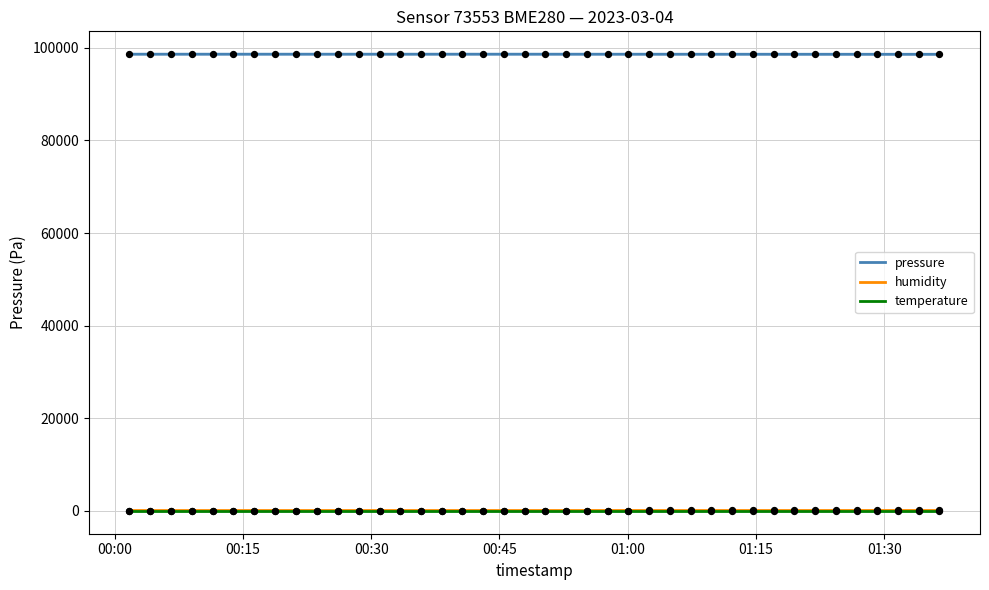

Which series reaches the maximum Y coordinate?

pressure